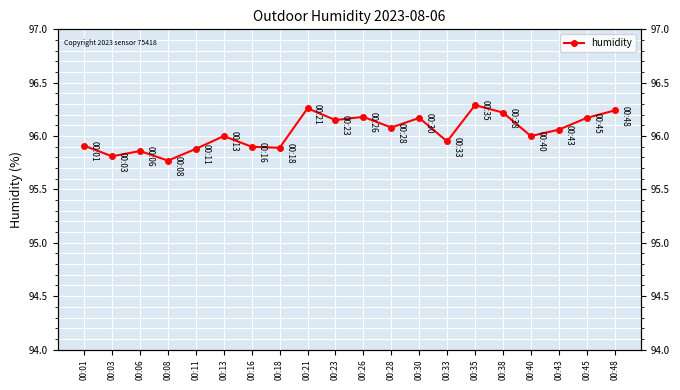

The value at 00:18 is 95.9. True or false?

True